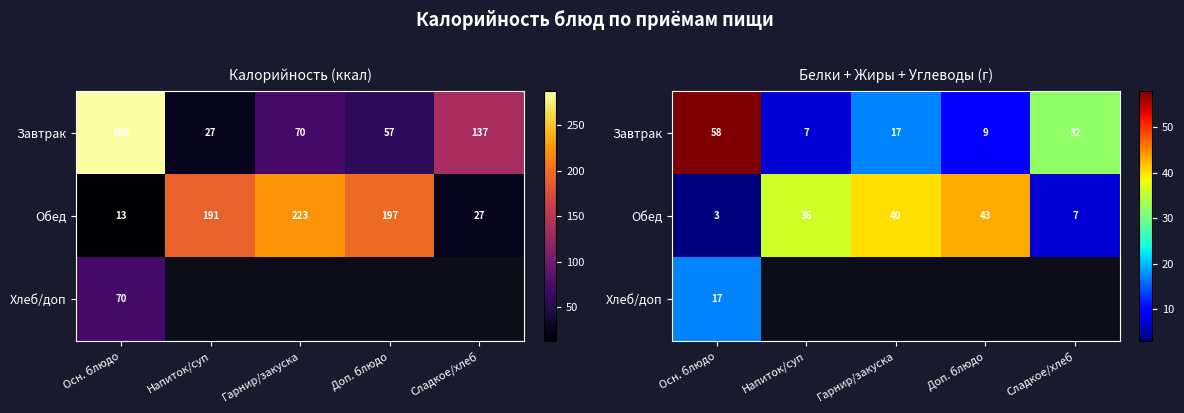

What is the sum of the Завтрак values at Сладкое/хлеб and Доп. блюдо?

41.0